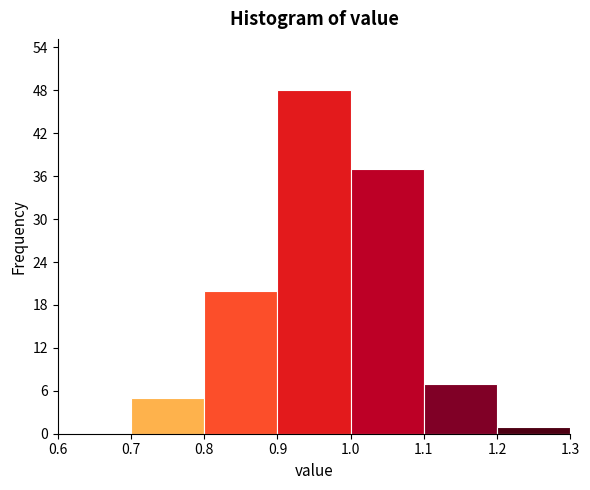

Over which range of the x-axis is the bar tallest?

0.9 to 1.0